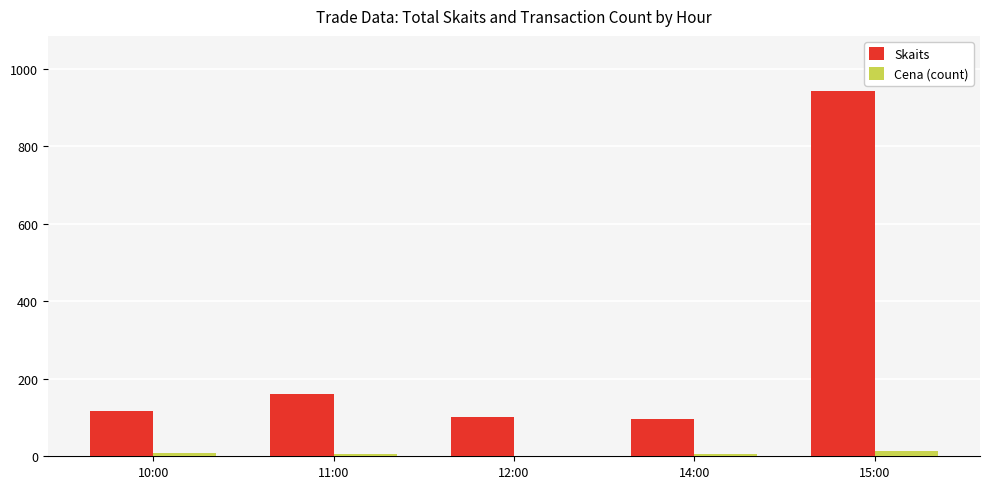

What is the sum of all Skaits values?

1420